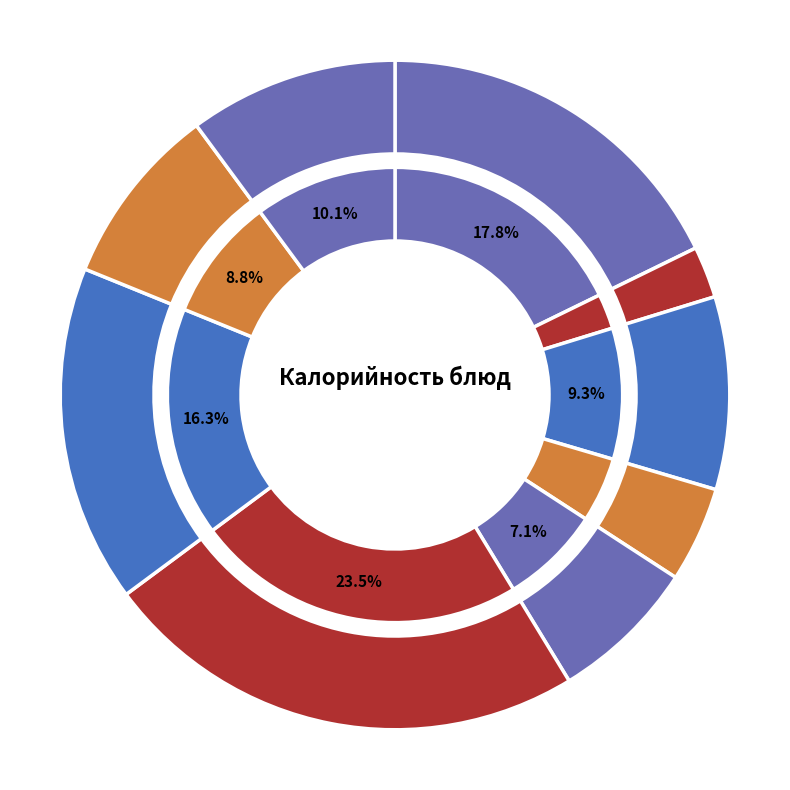

Which slice is the largest?

Рагу из мяса кур